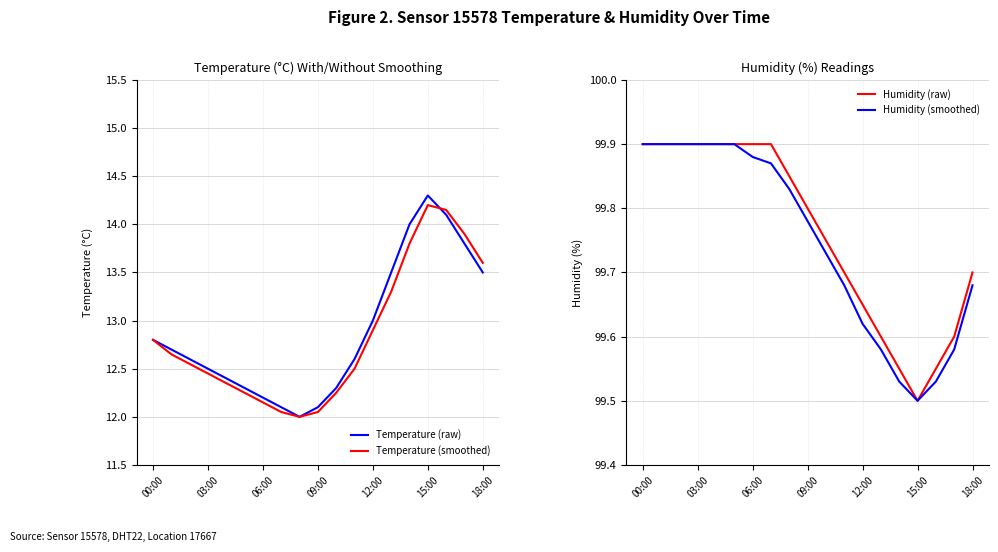

What is the difference between the highest and lowest values at 16?

85.5